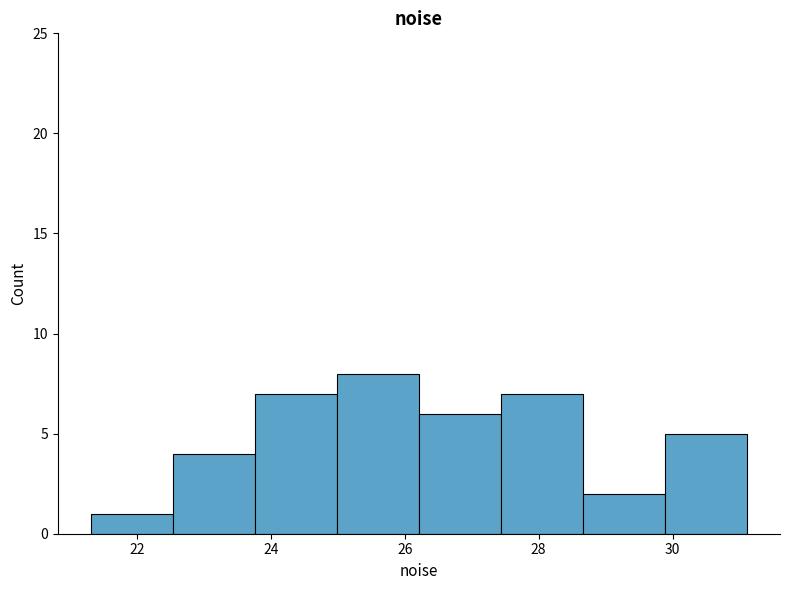

Reading left to right, transcribe this chart: for each bar, give the range it covers on the x-axis and its height. Neither the bar edges nor the heights are printed on the chart, so give them approximately, as read against the axes.

21.4 to 22.6: 1
22.6 to 23.8: 4
23.8 to 25.0: 7
25.0 to 26.2: 8
26.2 to 27.4: 6
27.4 to 28.6: 7
28.6 to 29.8: 2
29.8 to 31.2: 5